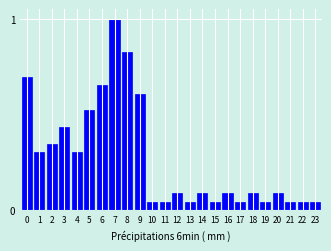

What is the change in value from 7 to 13?

-1.0